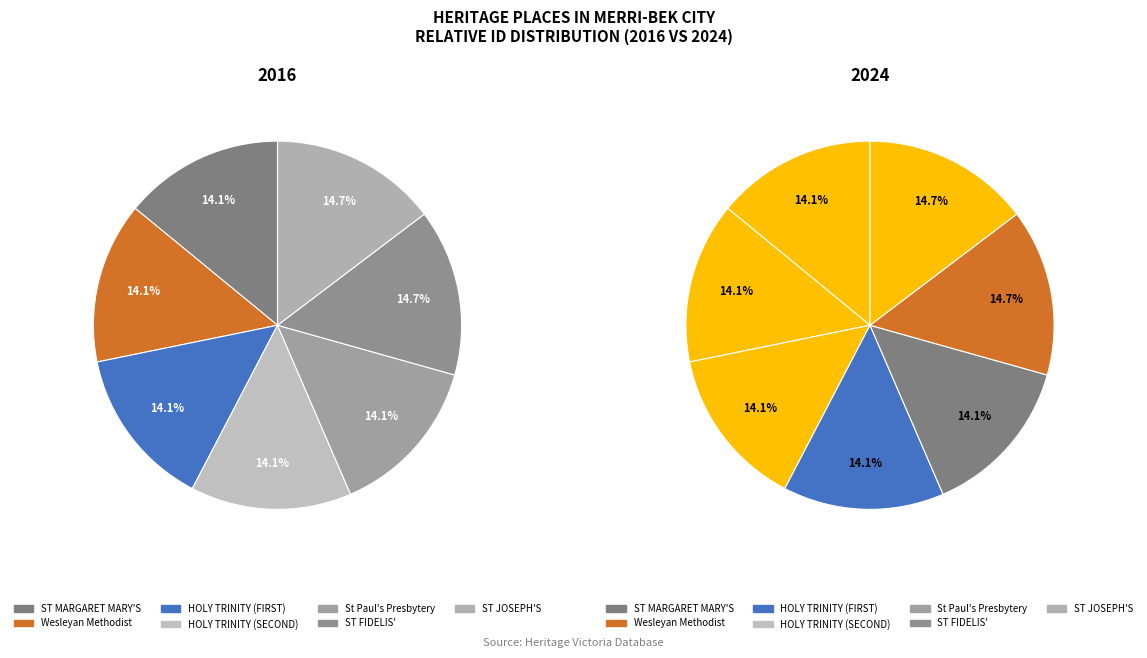

What is the ratio of the value at ST FIDELIS' CATHOLIC CHURCH to the value at St Paul's Presbytery?

1.0